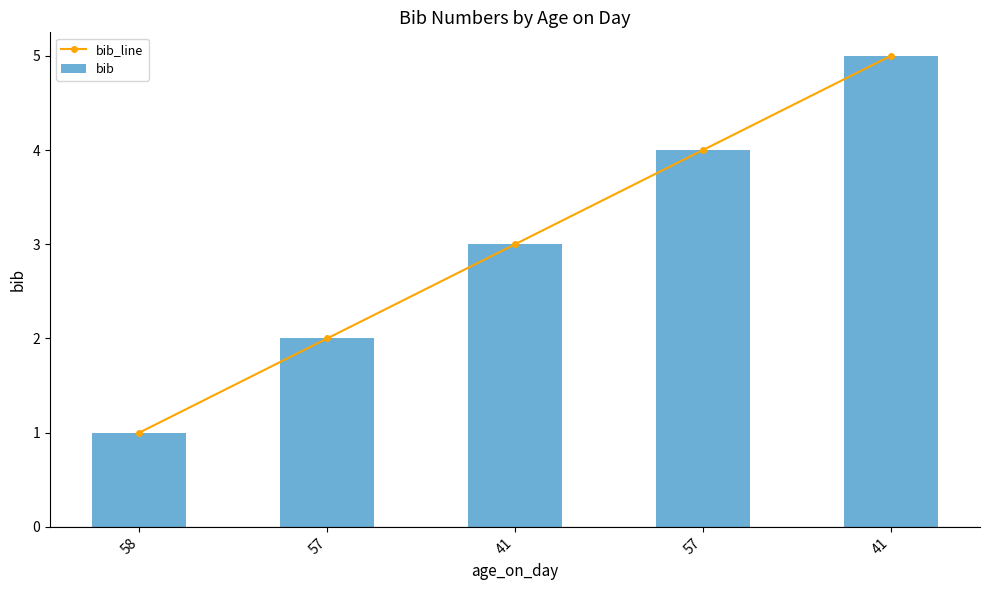

What is the average value of the bib series?

3